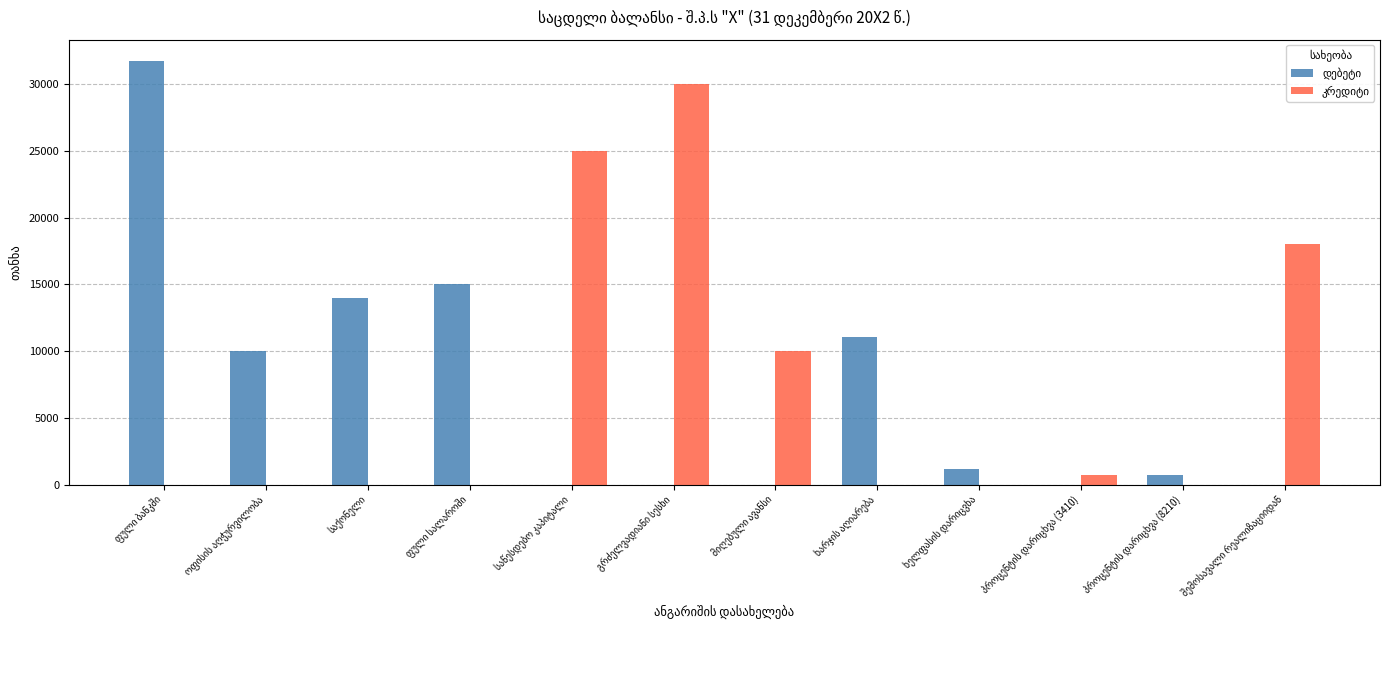

Are the bars grouped side by side (vs. stacked)?

Yes